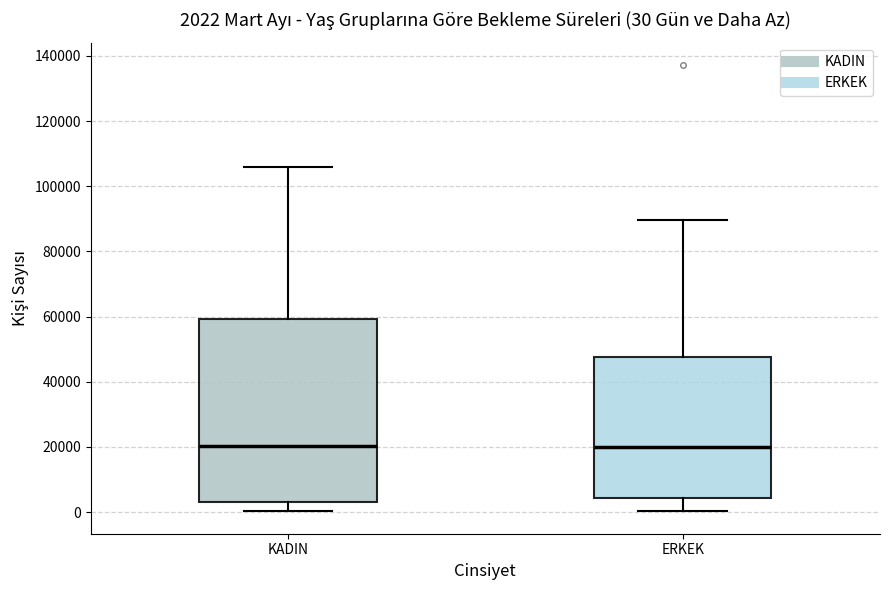

Which box is the tallest, from its lower edge to its upper edge?

KADIN